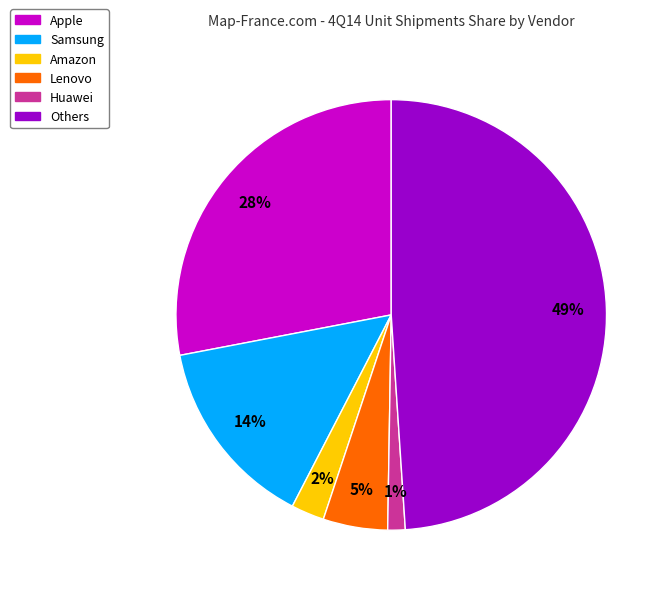

Is the sum of Apple and Huawei greater than half?

No